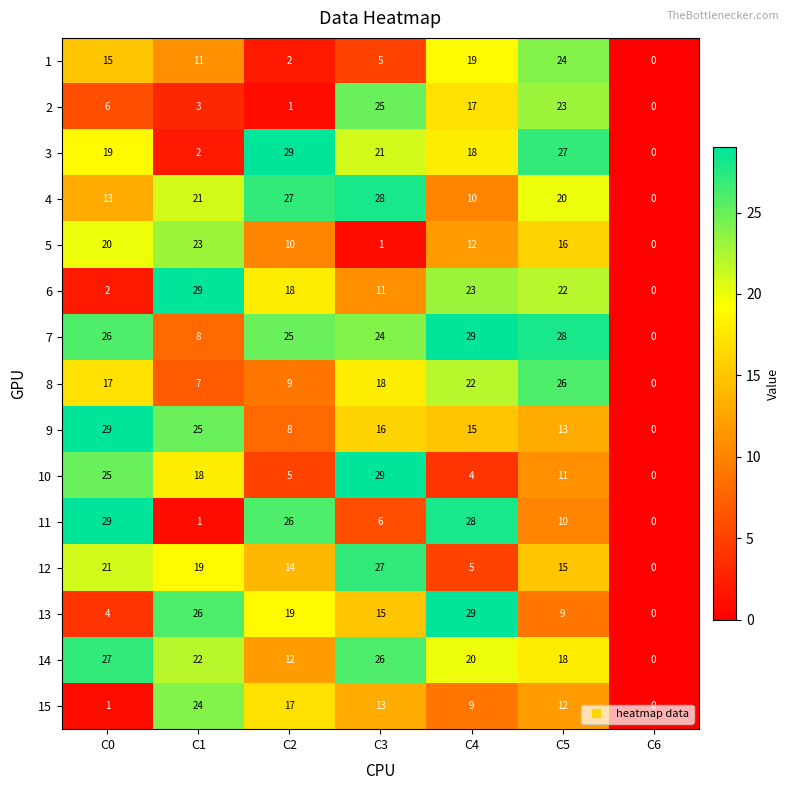

The value of 3 at C4 is 32. True or false?

False